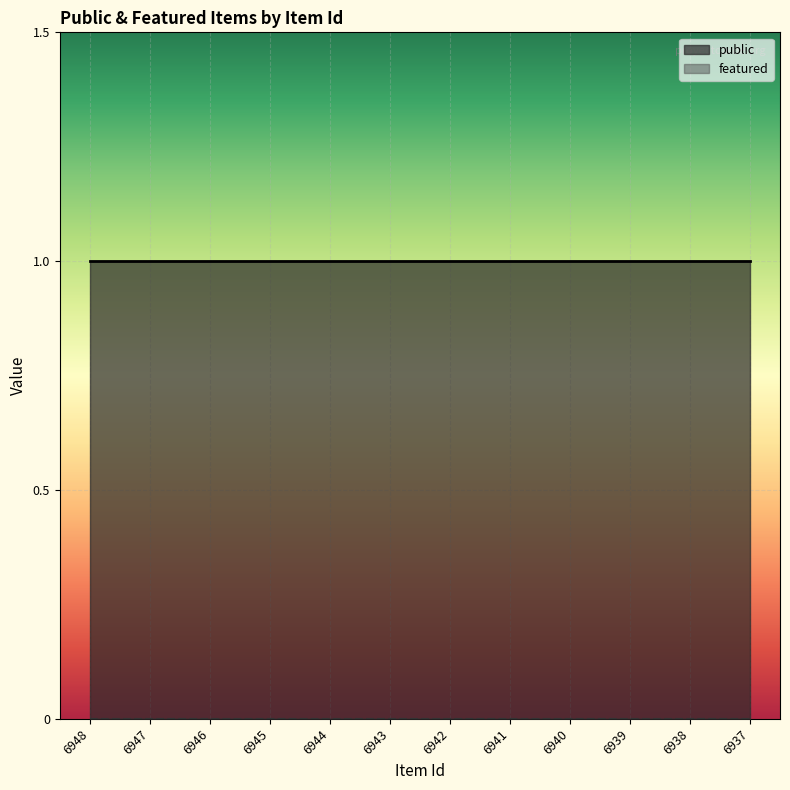

Is the value of public at 6947 greater than the value of featured at 6946?

Yes